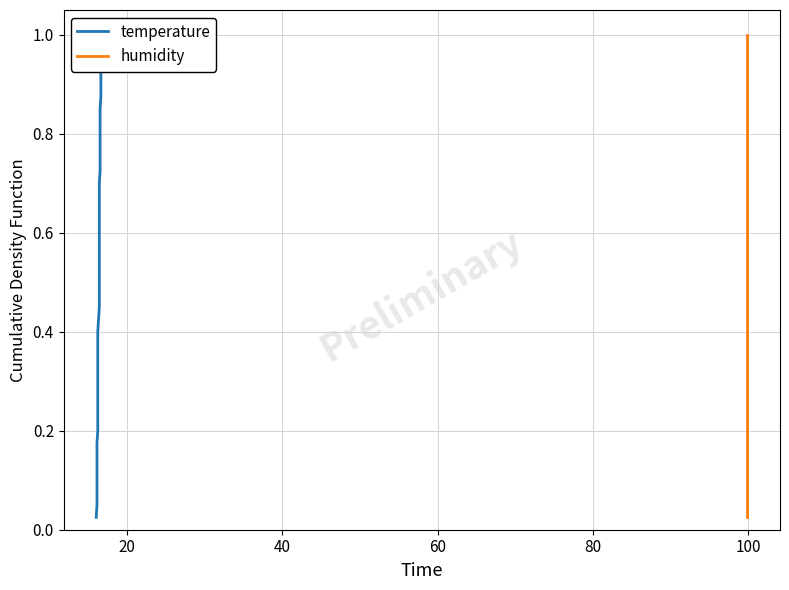

True or false: humidity and temperature cross at least once.

False